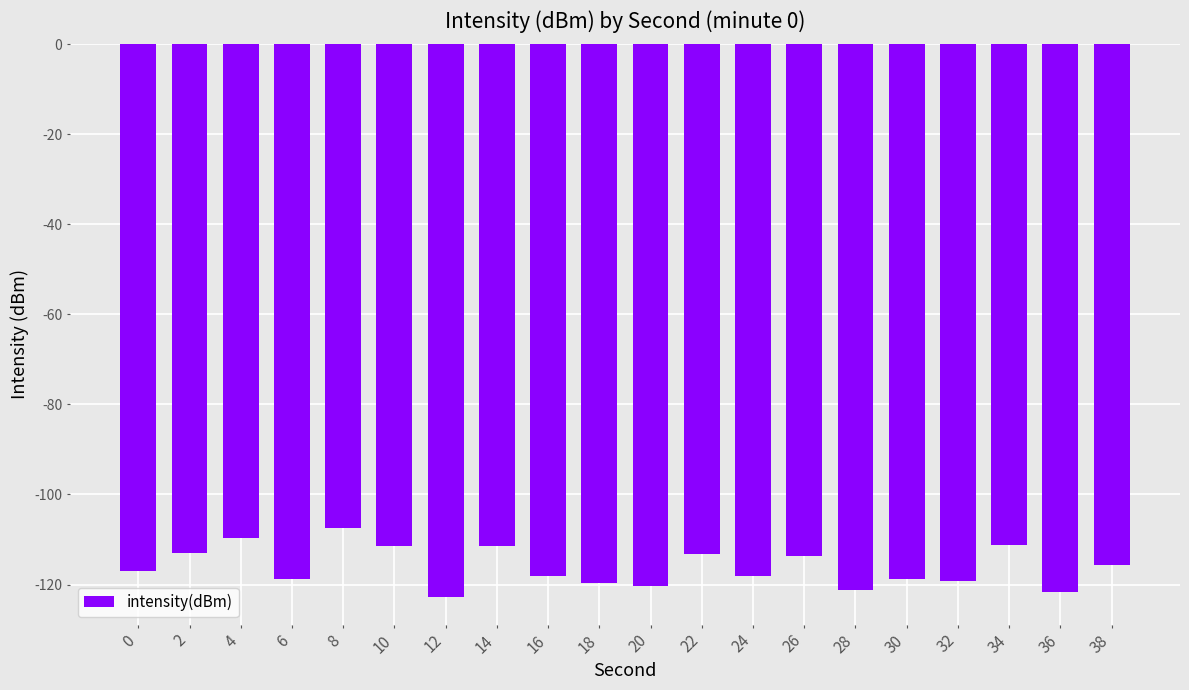

Are the bars horizontal?

No